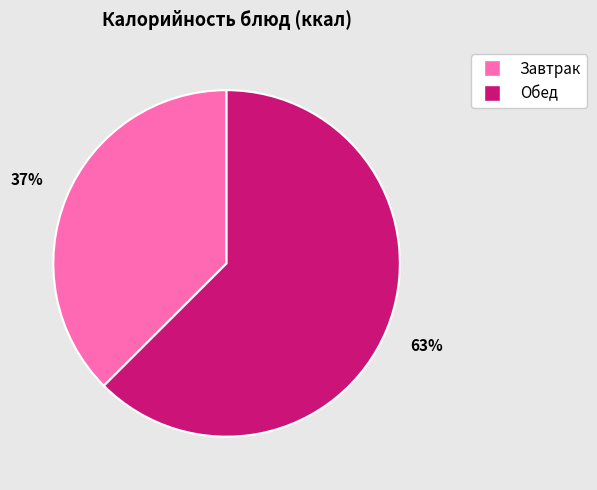

Is there a majority slice in this chart?

Yes